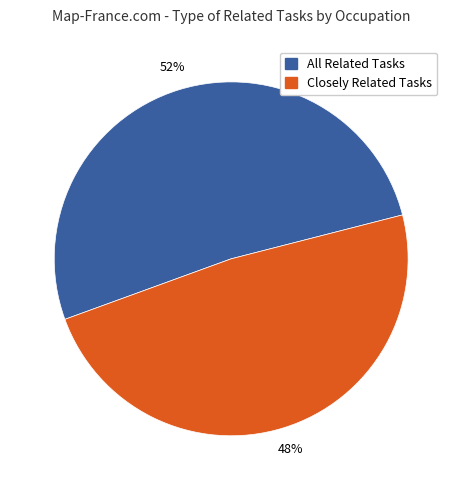

To the nearest percent, what is the average slice percentage?

50%